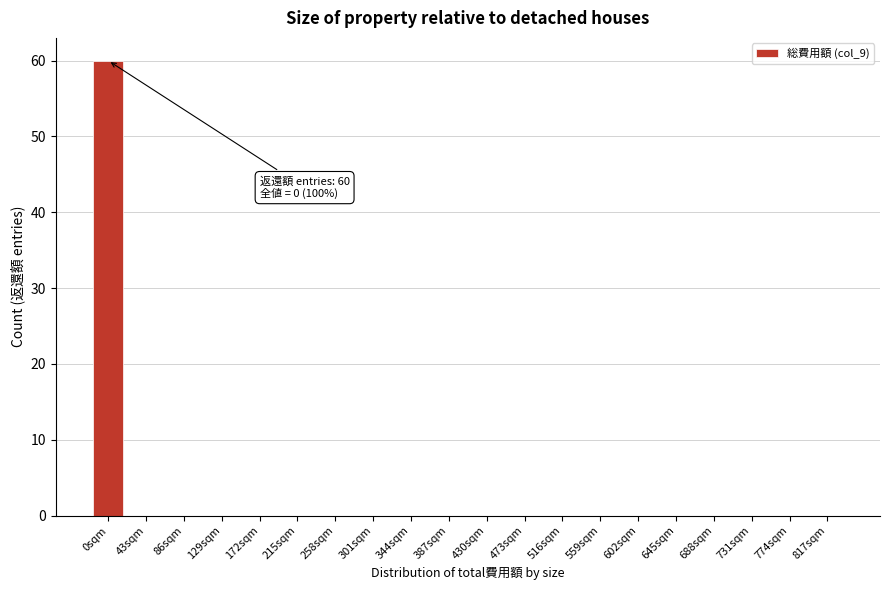

Reading left to right, transcribe all the data shown in this chart.

0sqm=60	43sqm=0	86sqm=0	129sqm=0	172sqm=0	215sqm=0	258sqm=0	301sqm=0	344sqm=0	387sqm=0	430sqm=0	473sqm=0	516sqm=0	559sqm=0	602sqm=0	645sqm=0	688sqm=0	731sqm=0	774sqm=0	817sqm=0